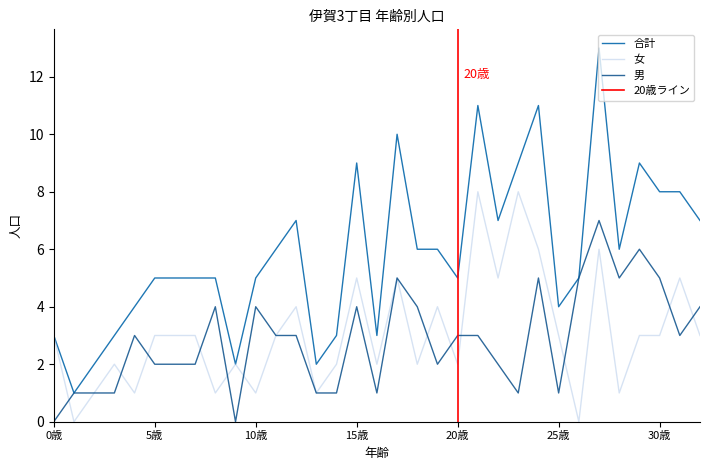

At which label is 女 closest to 4?

12歳